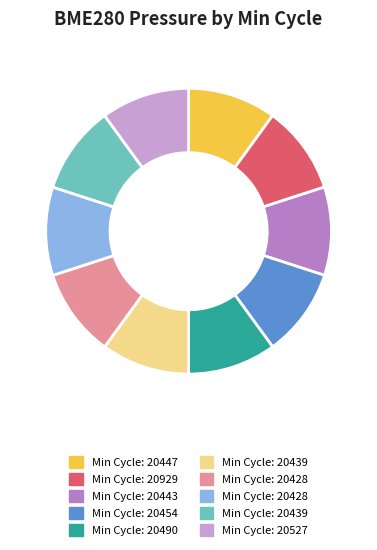

Does any single category account for the majority?

No